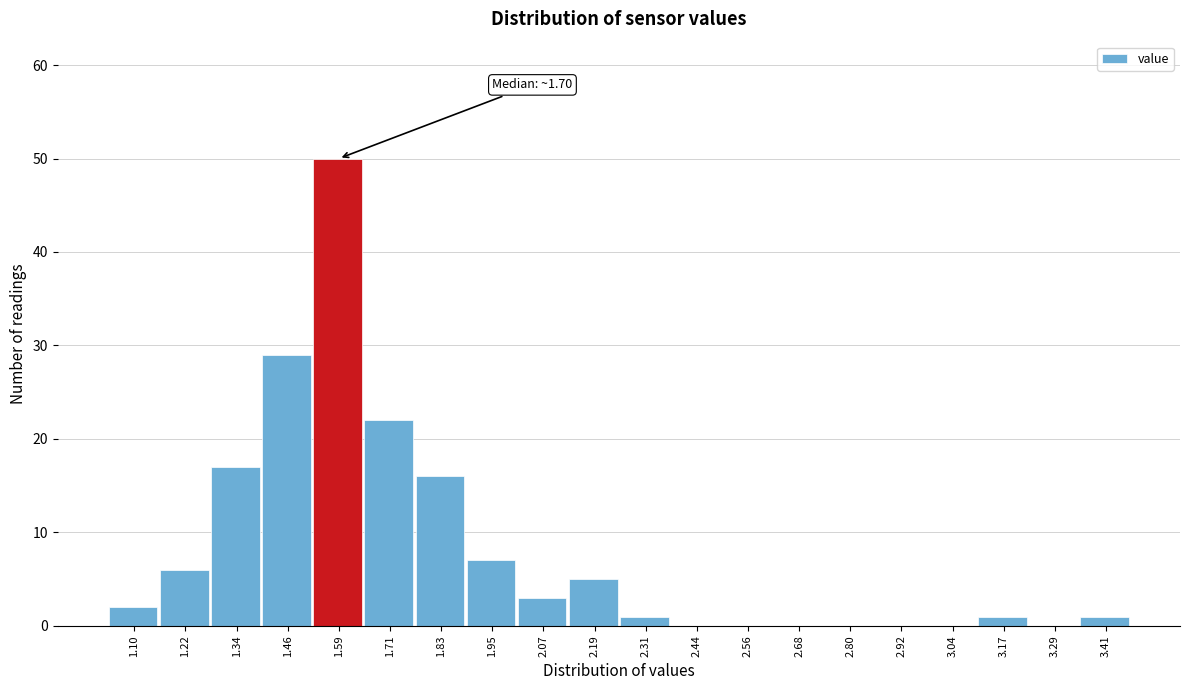

Reading left to right, extract all data points from this chart.

1.10=2	1.22=6	1.34=17	1.46=29	1.59=50	1.71=22	1.83=16	1.95=7	2.07=3	2.19=5	2.31=1	2.44=0	2.56=0	2.68=0	2.80=0	2.92=0	3.04=0	3.17=1	3.29=0	3.41=1